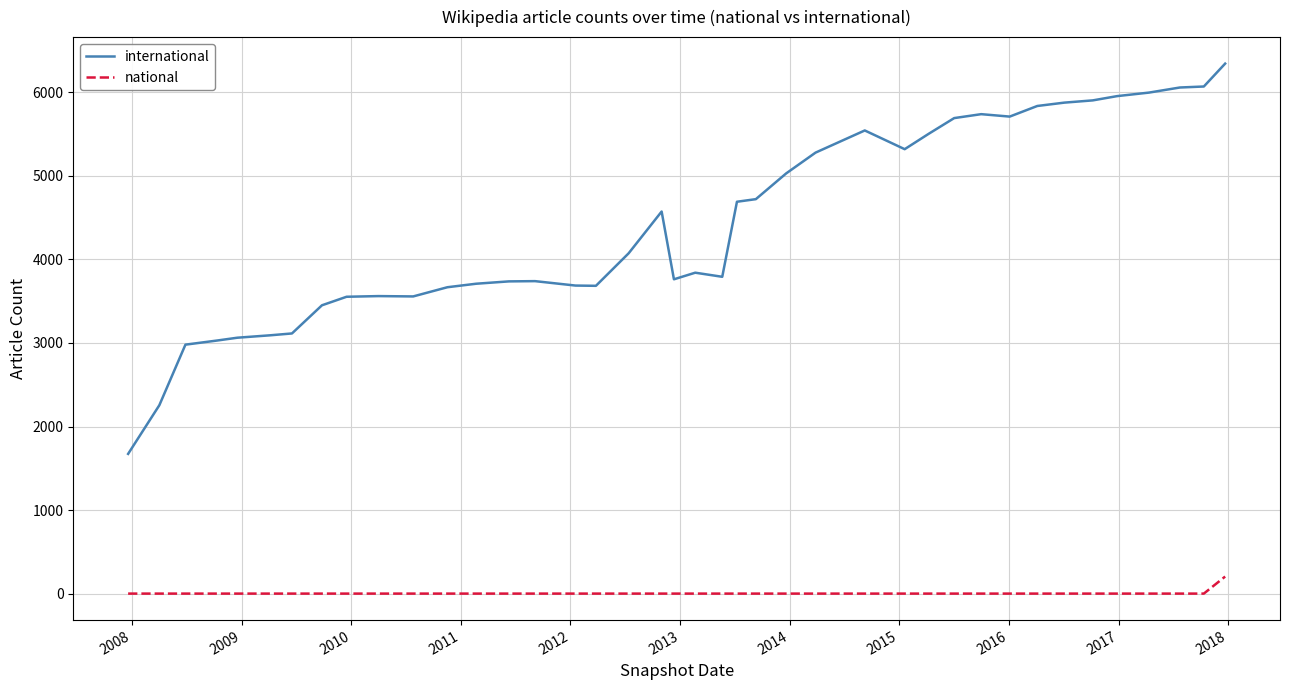

What is the greatest value displayed?

6343